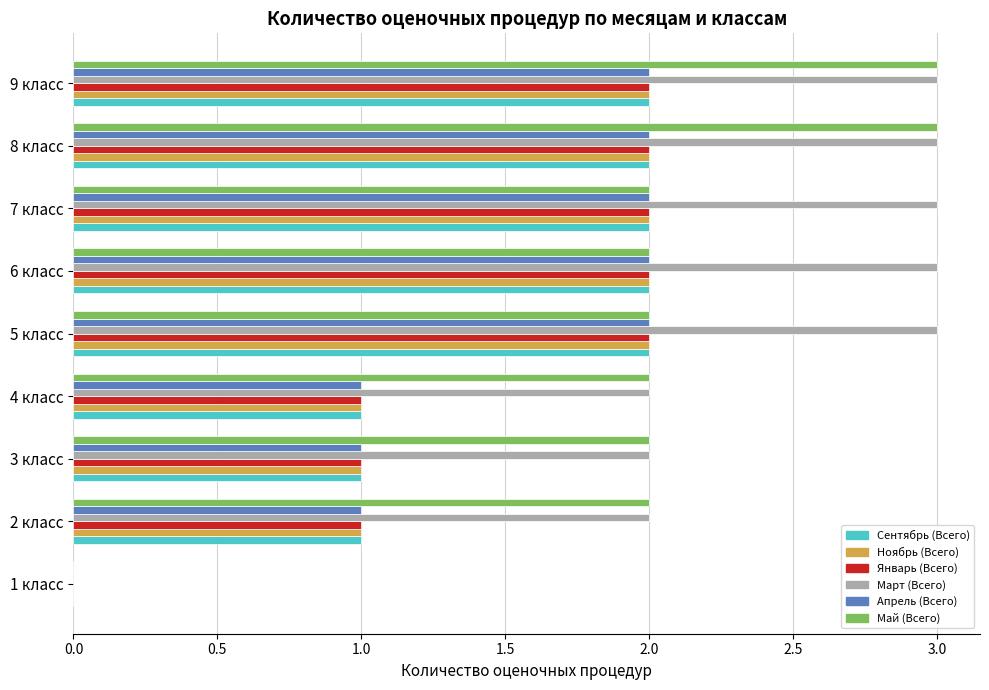

Which series has the largest total across all categories?

Март (Всего)